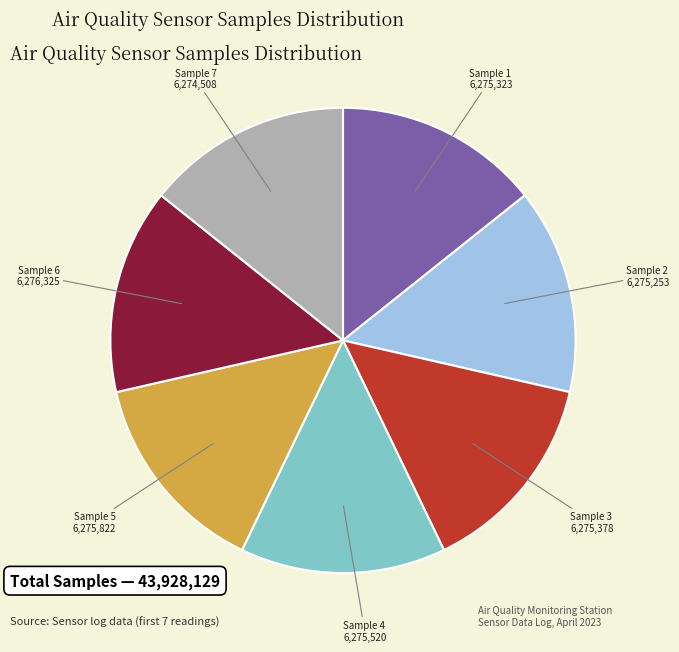

How many segments does this pie chart have?

7